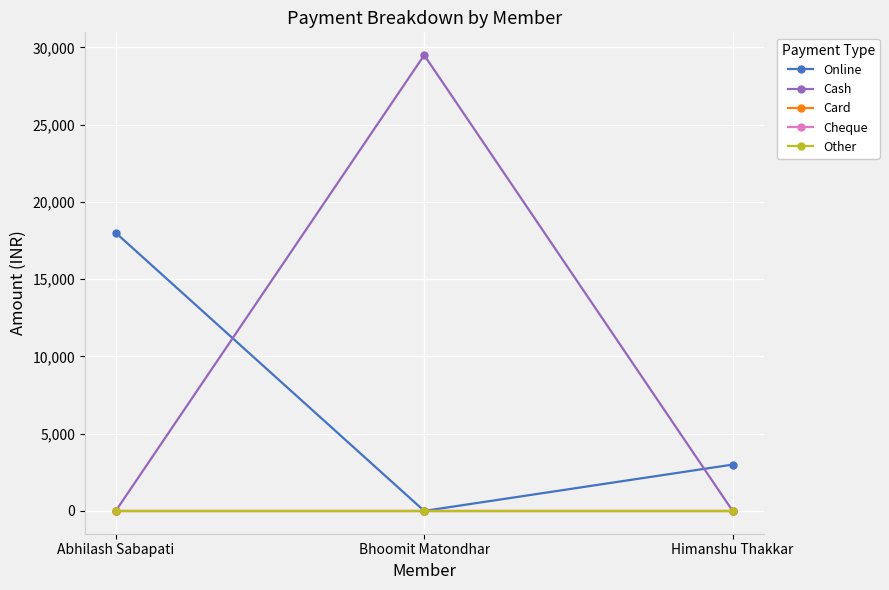

How many lines are shown in the chart?

5